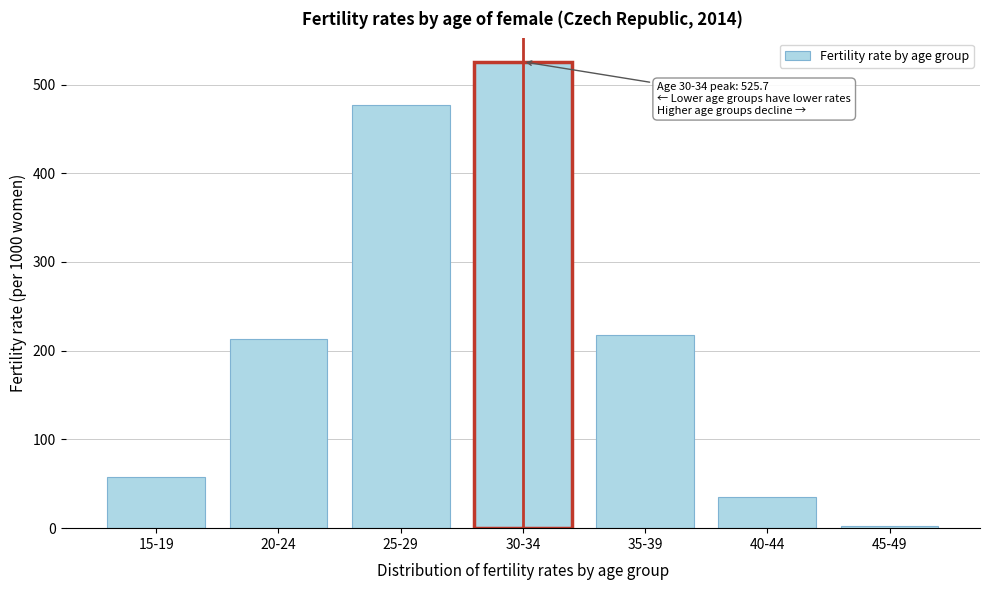

Reading left to right, what are all the values shown in this chart?

57.2	212.9	476.5	525.7	218.2	34.9	2.1